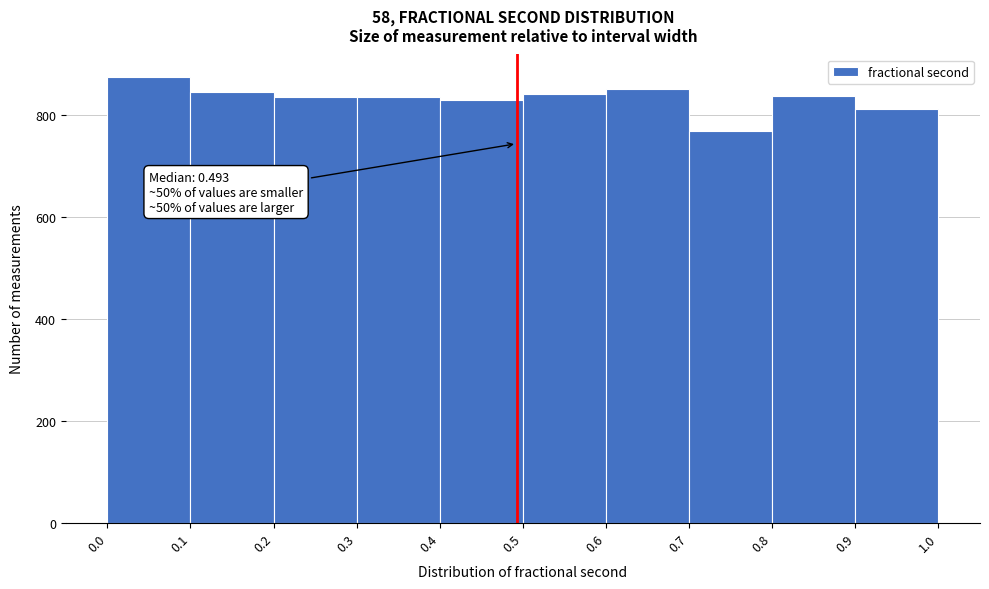

Which range on the x-axis has the tallest bar?

0.0 to 0.1